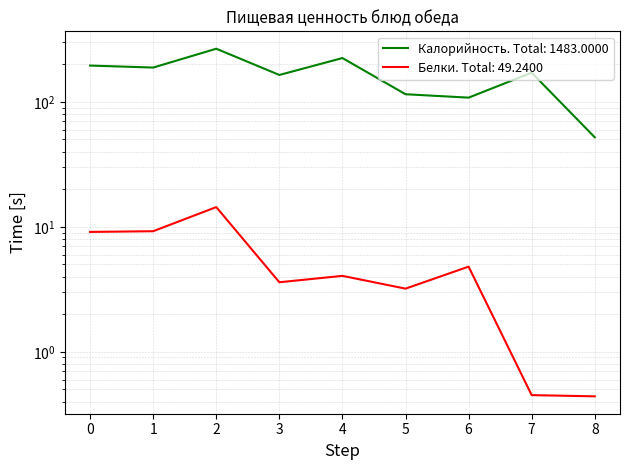

Which series has the widest spread of values?

Калорийность